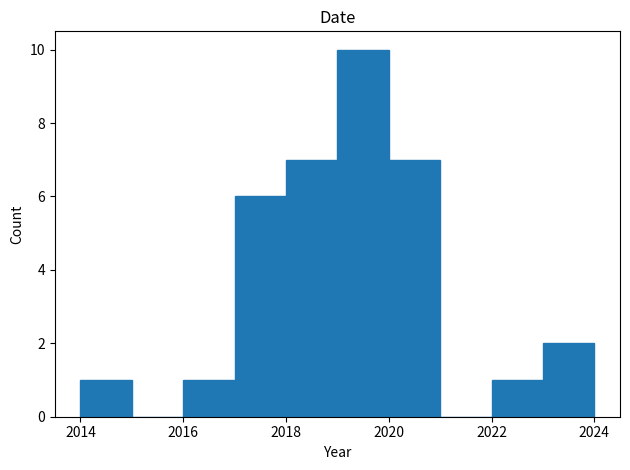

Reading left to right, transcribe this chart: for each bar, give the range it covers on the x-axis and its height. The values are not printed on the chart, so give them approximately, as read against the axis.

2014 to 2015: 1
2015 to 2016: 0
2016 to 2017: 1
2017 to 2018: 6
2018 to 2019: 7
2019 to 2020: 10
2020 to 2021: 7
2021 to 2022: 0
2022 to 2023: 1
2023 to 2024: 2